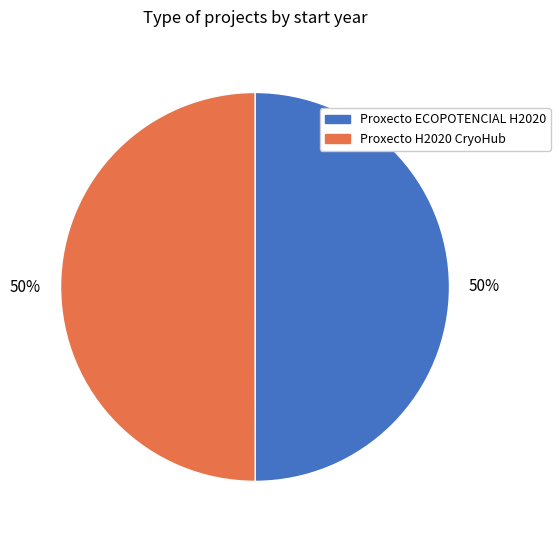

The Proxecto ECOPOTENCIAL H2020 slice represents 36% of the pie. True or false?

False